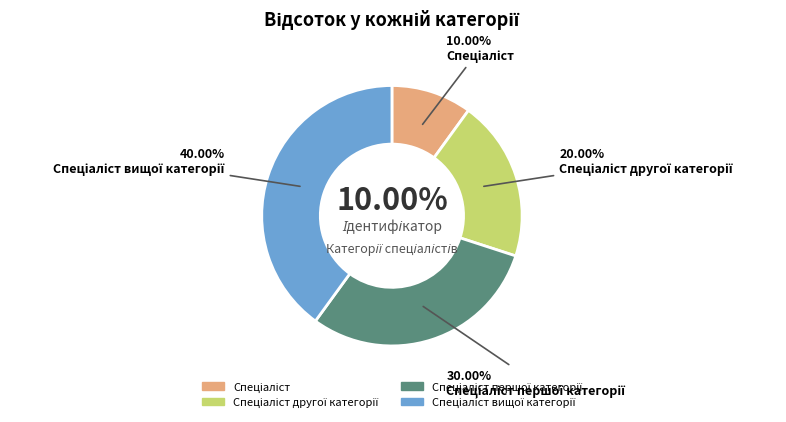

To the nearest percent, what percentage of the pie is Спеціаліст першої категорії?

30%